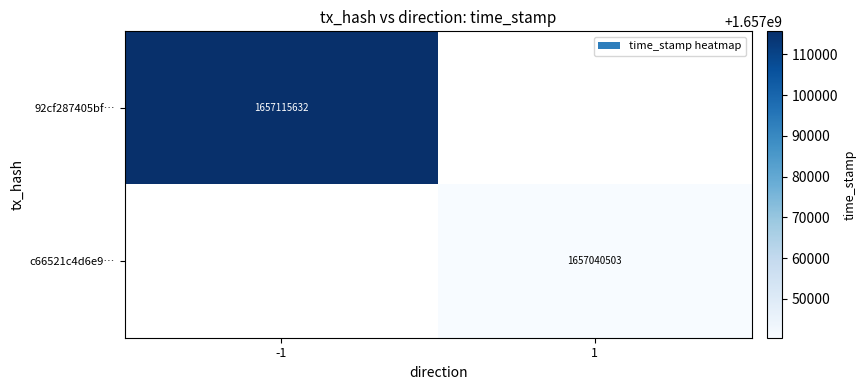

What is the maximum value shown in the chart?

1657115632.0